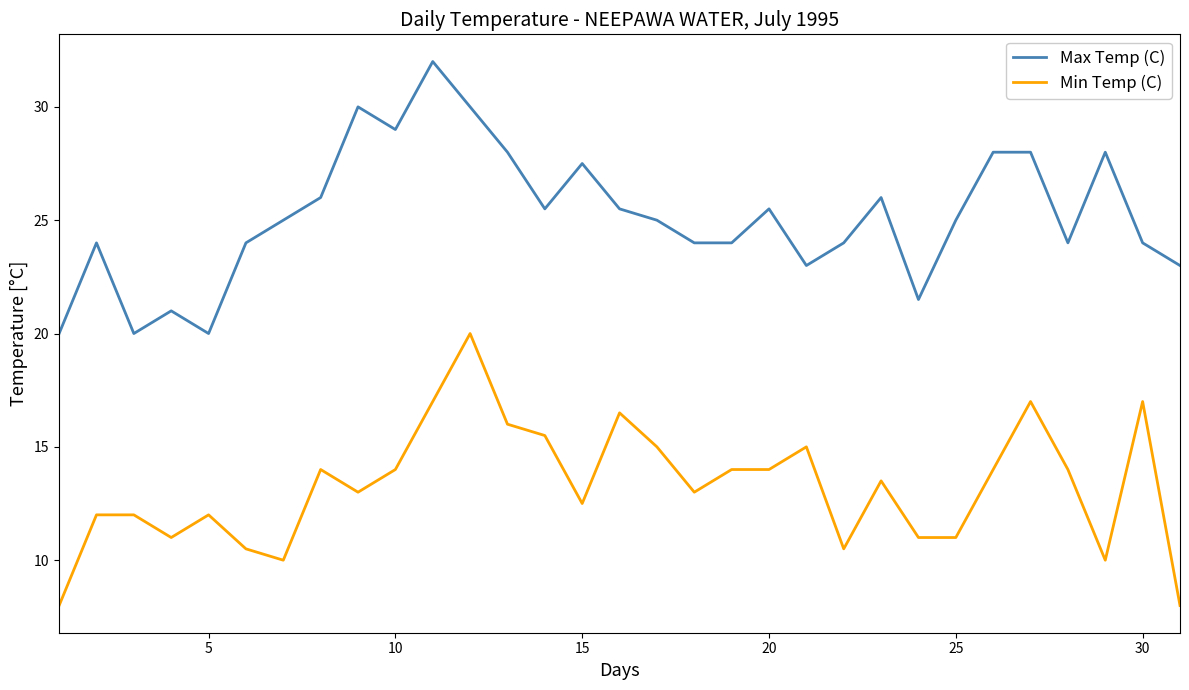

List the series in order of their overall mean, highest first.

Max Temp (C), Min Temp (C)